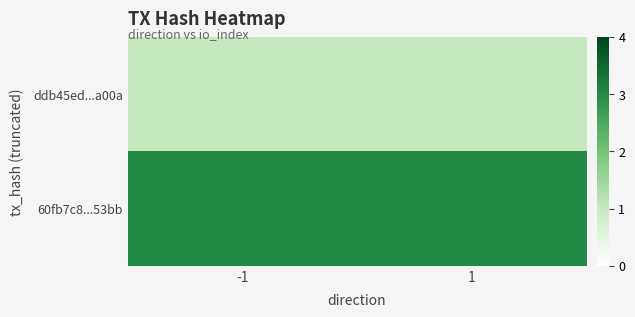

Which has a higher value, -1 or 1?

-1